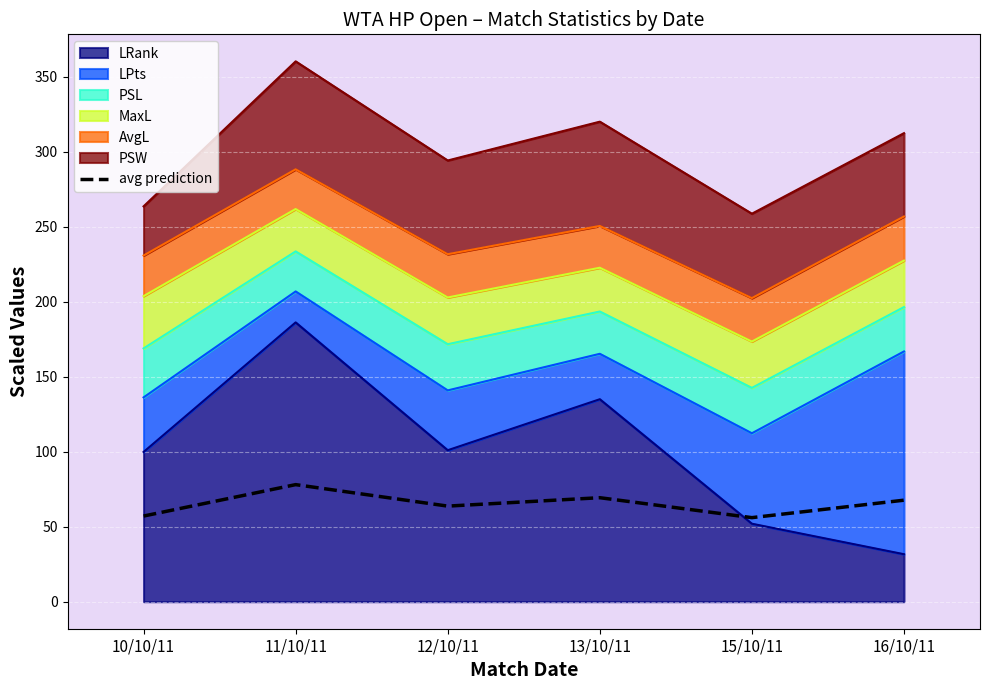

What position from the left is 12/10/11?

3